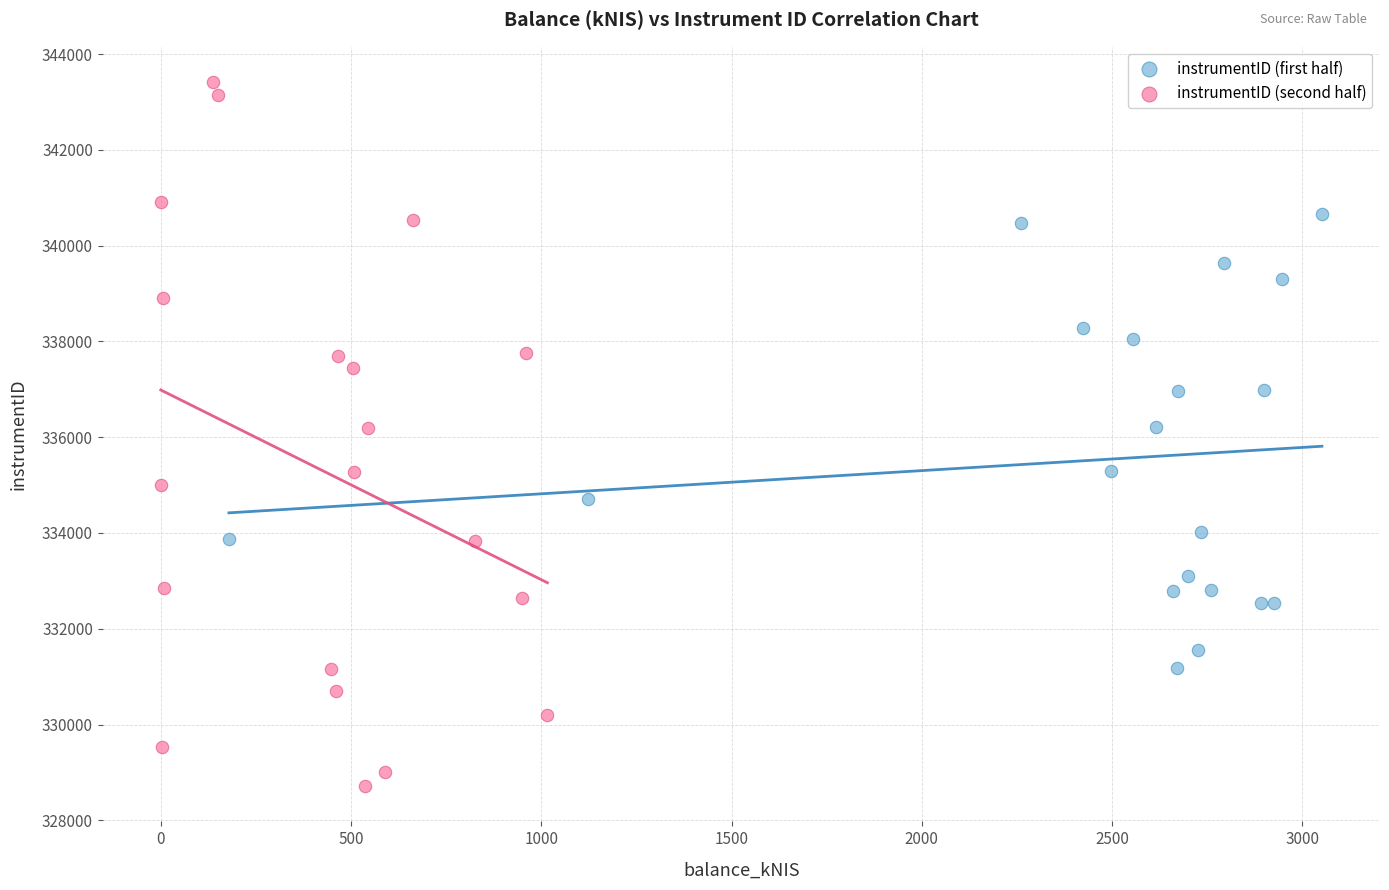

Which series has the largest Y range (max minus min)?

instrumentID (second half)